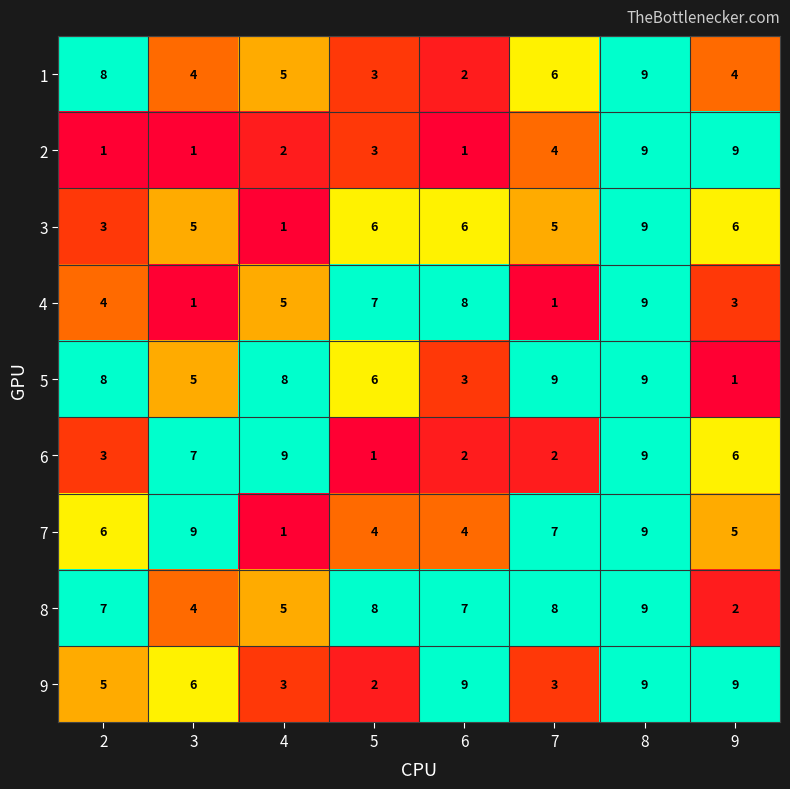

What is the difference between the highest and lowest values at 2?

7